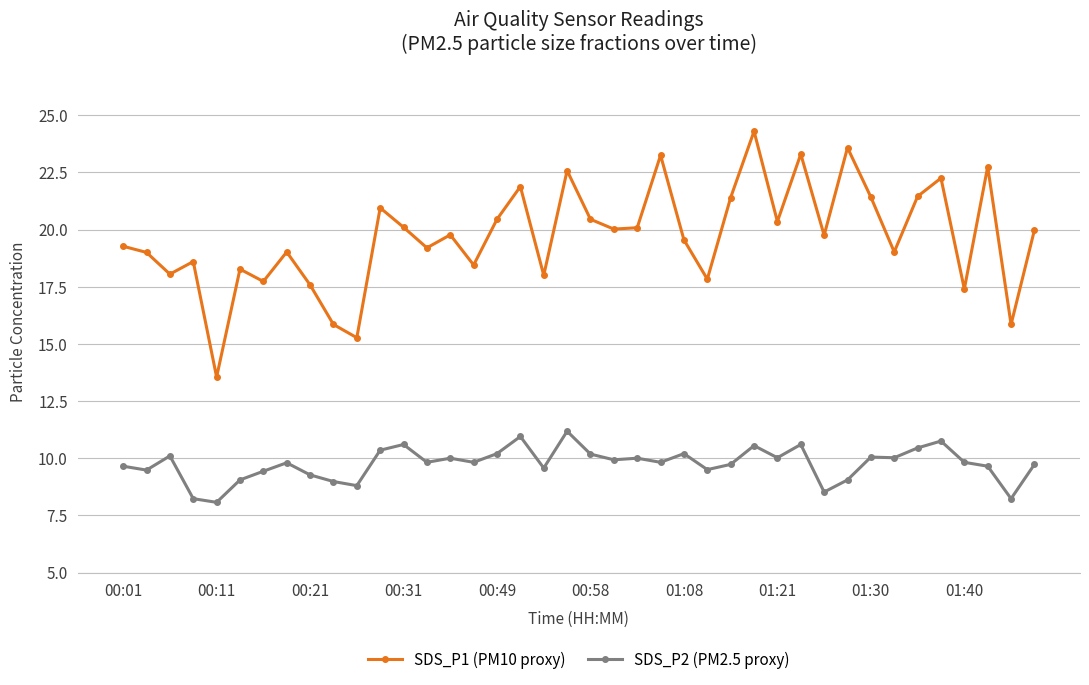

True or false: SDS_P2 (PM2.5 proxy) has more than 1 points higher than both neighbors.

True